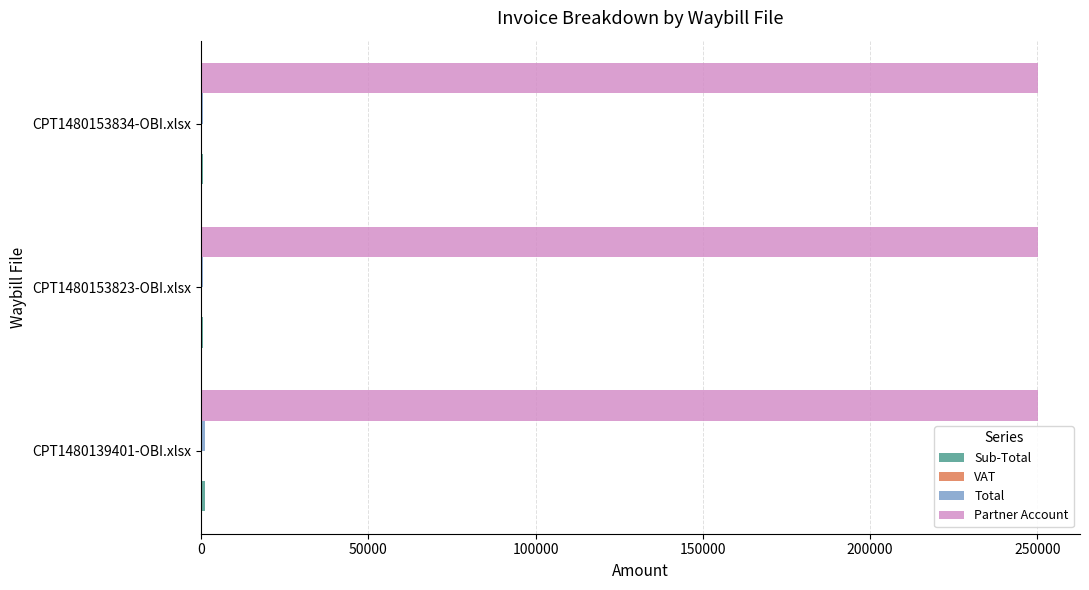

True or false: Partner Account has a value of 161535.1 at CPT1480153834-OBI.xlsx.

False